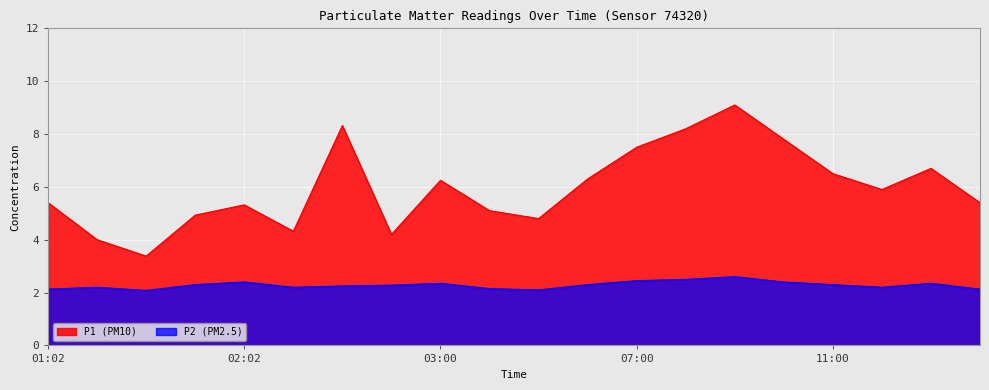

What is the difference between the second highest and minimum values in the P1 series?

4.9